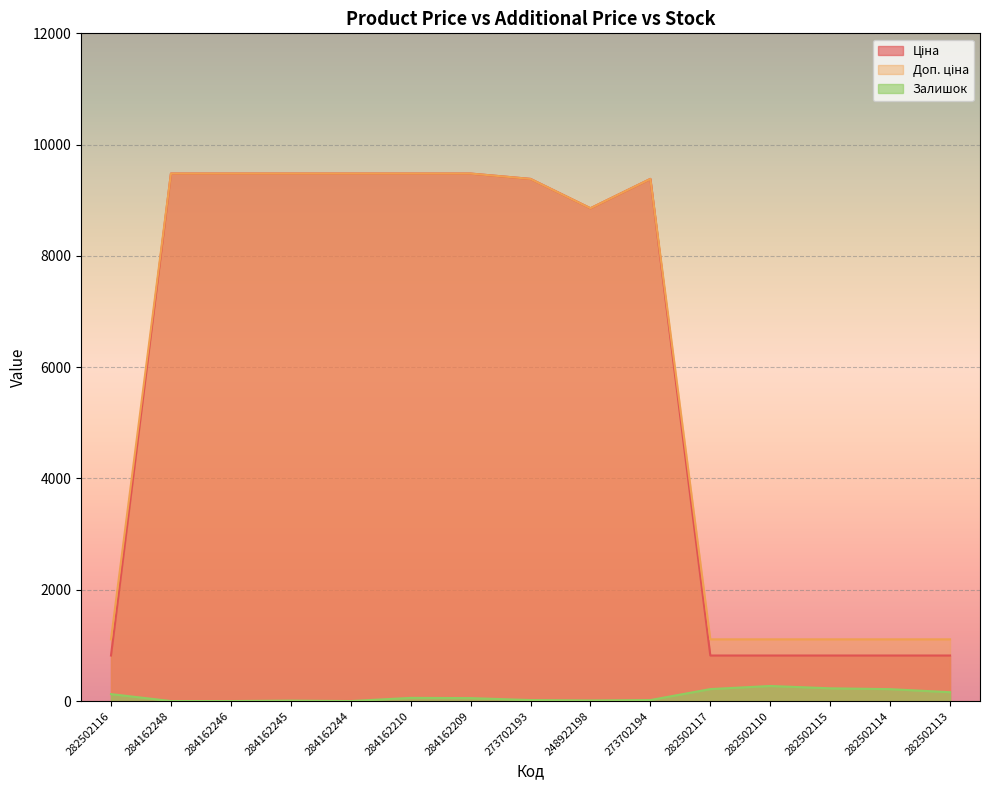

The value of Ціна at 273702194 is 16428.9. True or false?

False